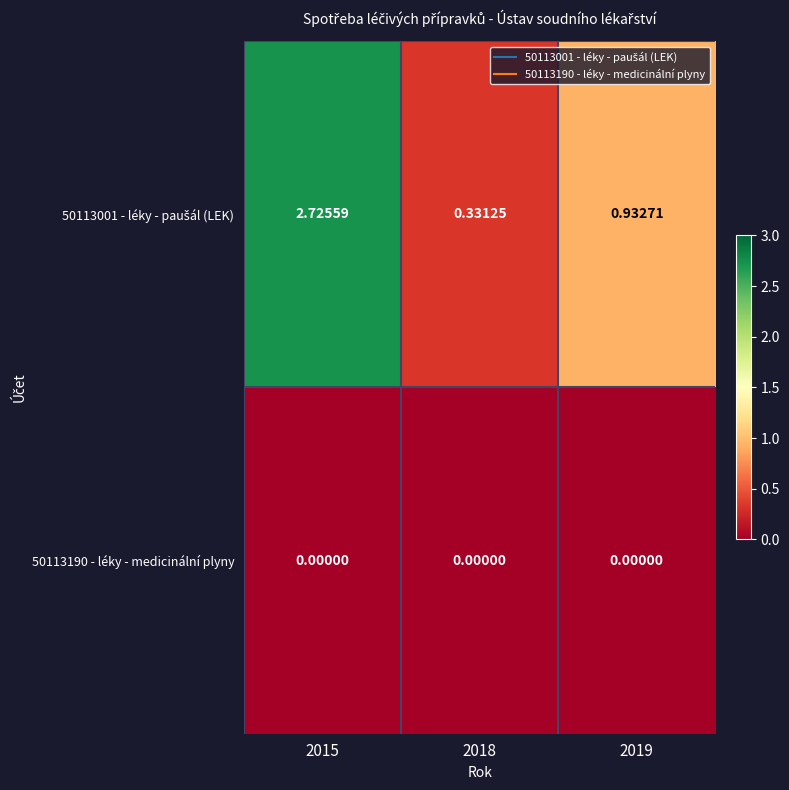

At which category does the chart reach its peak across all series?

2015